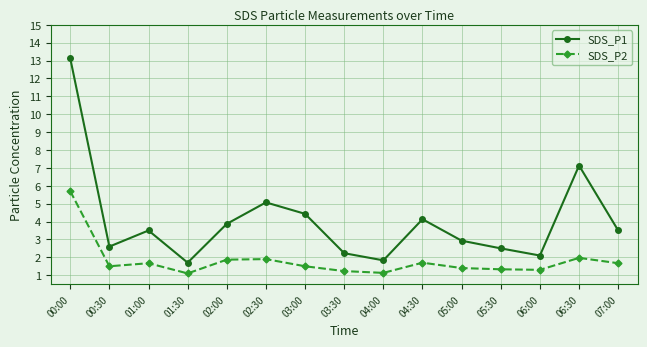

What is the value of the SDS_P2 point at the 4th from the left?

1.1